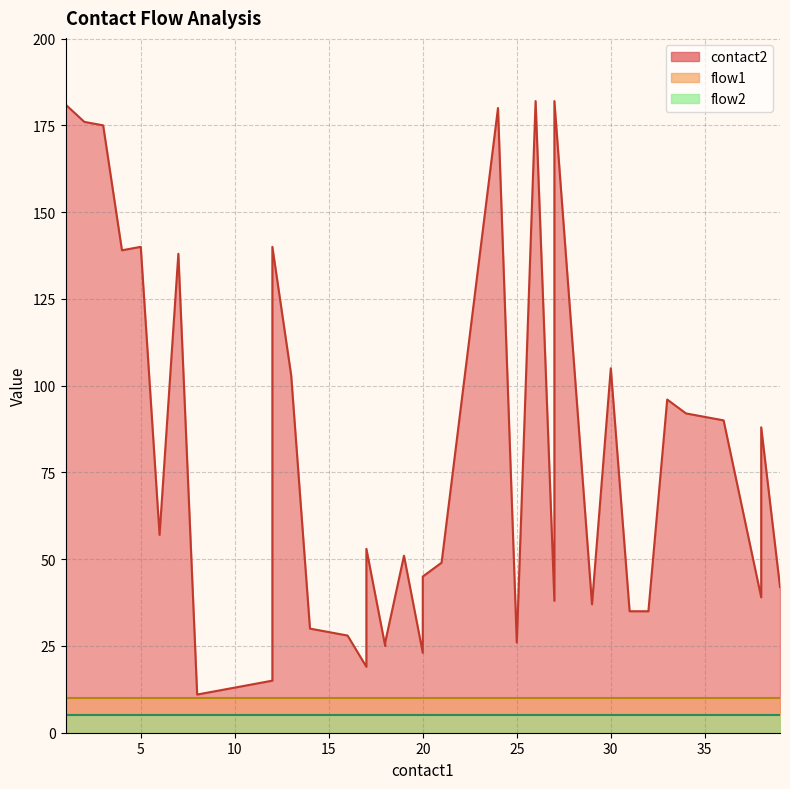

Which has a higher value, 18 or 21?

21